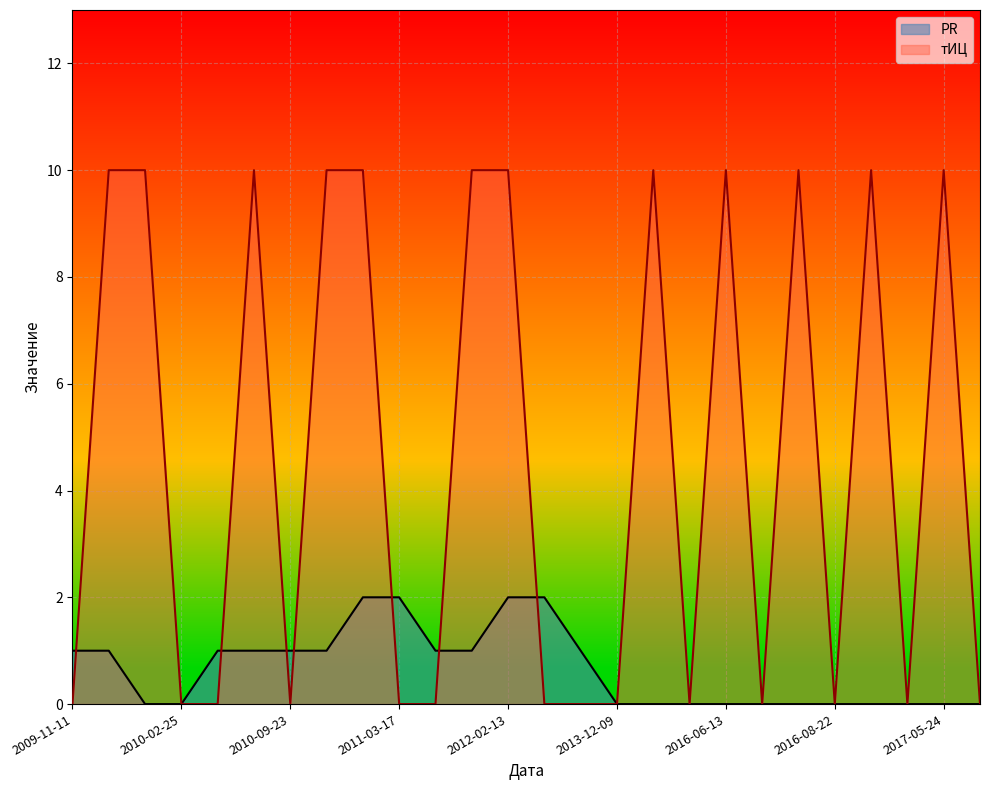

Is the value of PR at 2009-11-11 greater than the value of тИЦ at 2010-02-25?

Yes